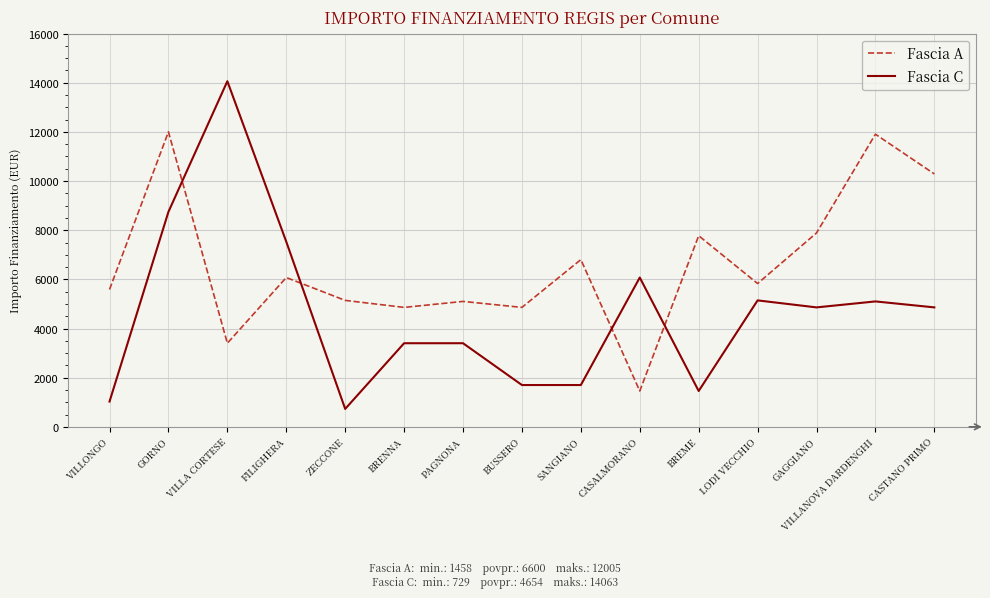

What are all the series names shown in the legend?

Fascia A, Fascia C